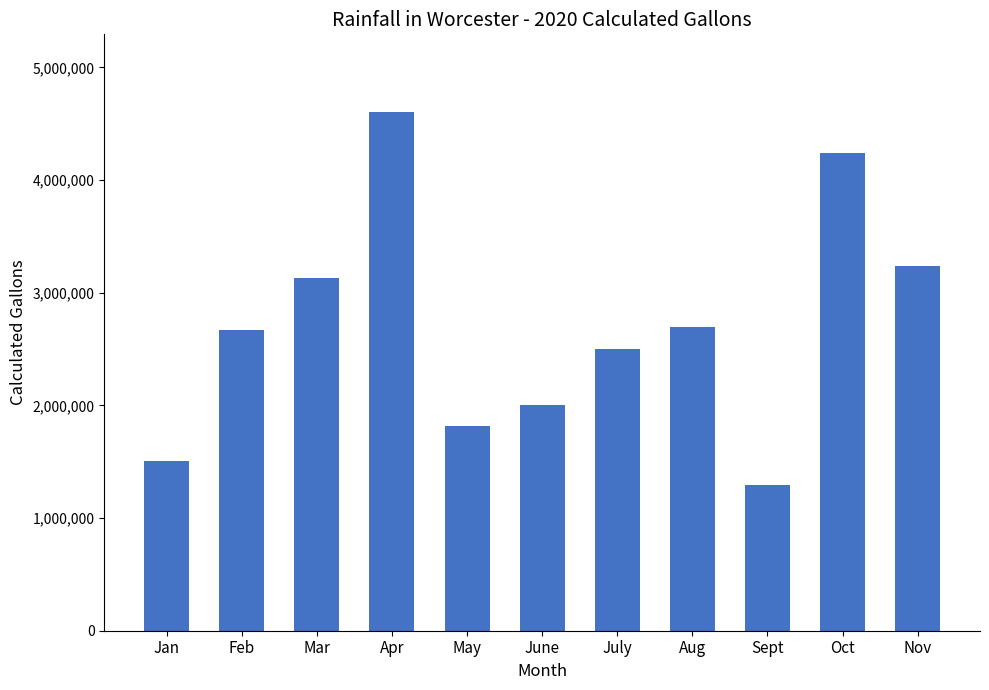

What is the sum of the values at Oct and Sept?

5539477